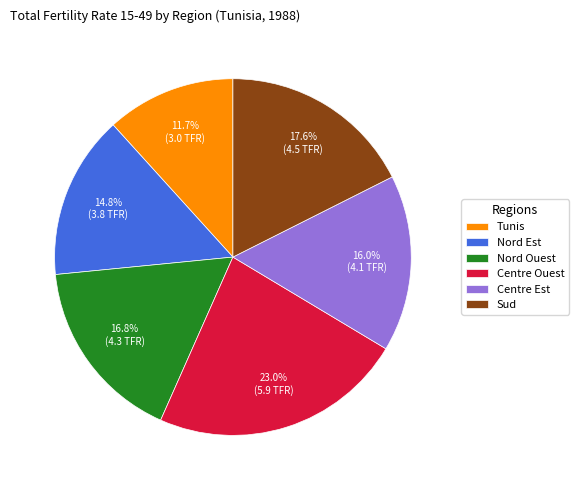

Approximately how many times larger is the value at Centre Ouest compared to Sud?

1.3